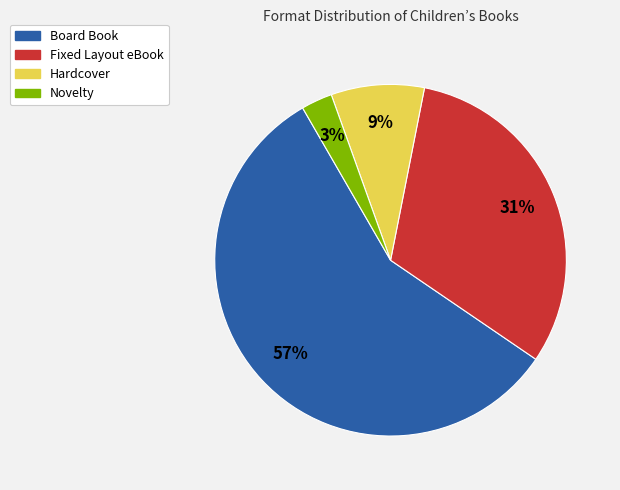

To the nearest percent, what is the difference between the Hardcover and Novelty slice percentages?

6%